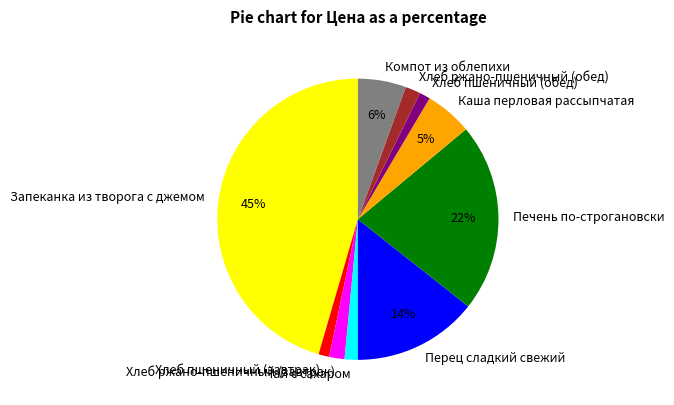

How many slices are in this pie chart?

10